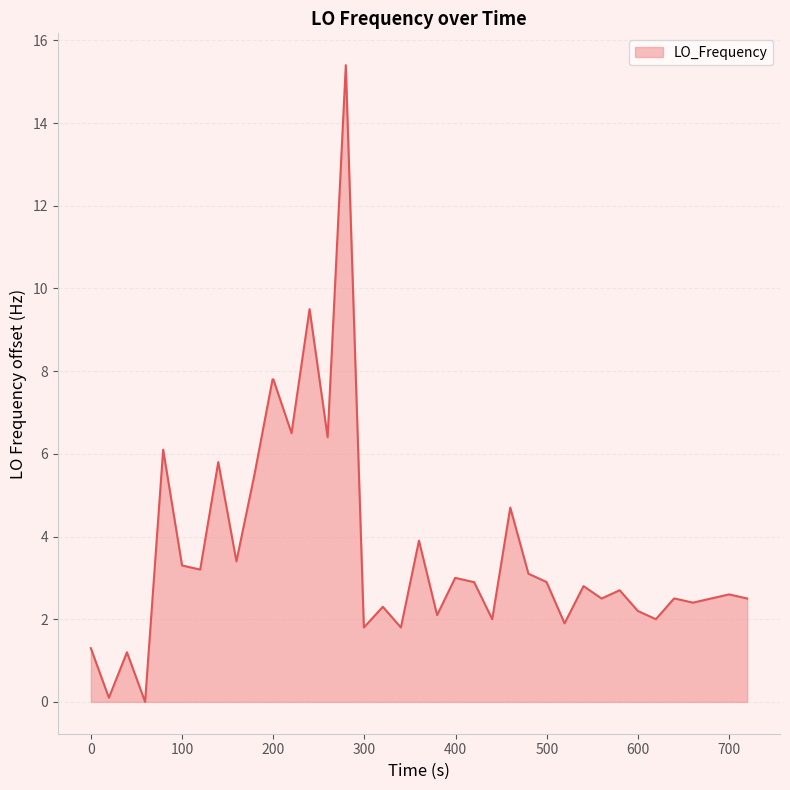

What is the maximum value shown in the chart?

15.4